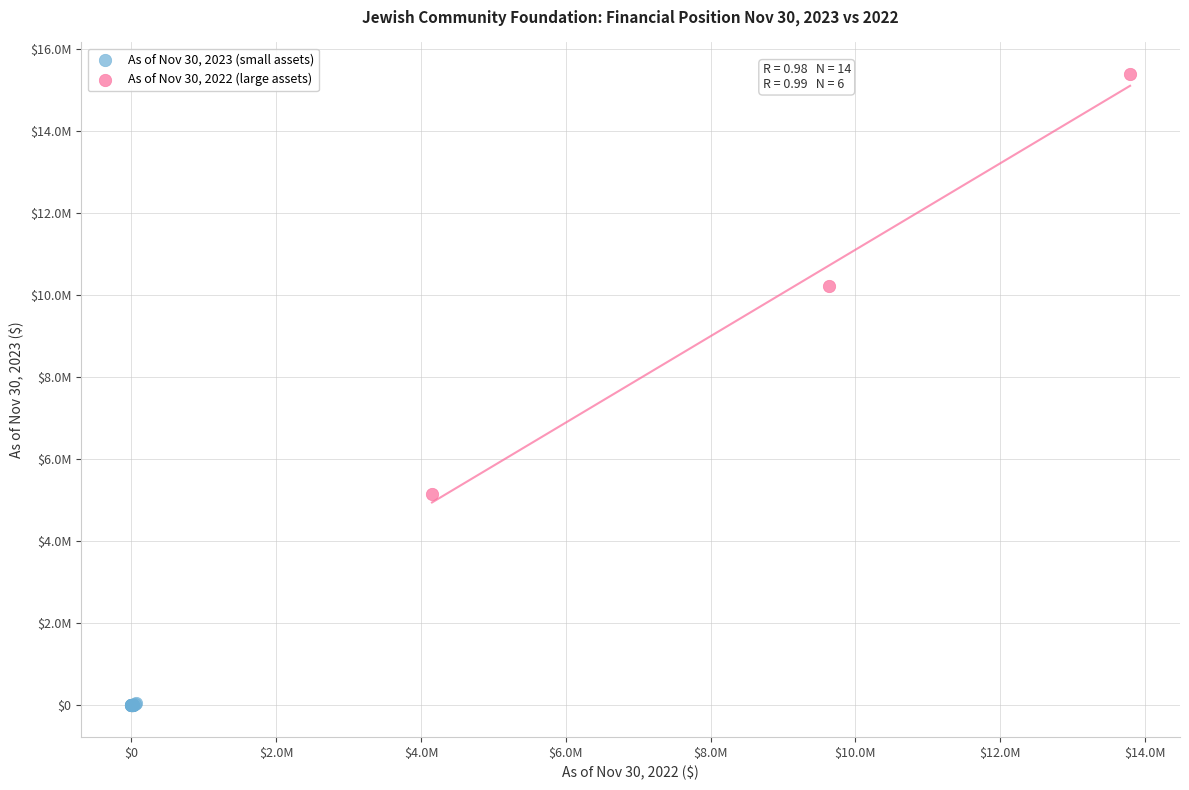

What are all the series names shown in the legend?

As of Nov 30, 2023 (small assets), As of Nov 30, 2022 (large assets)